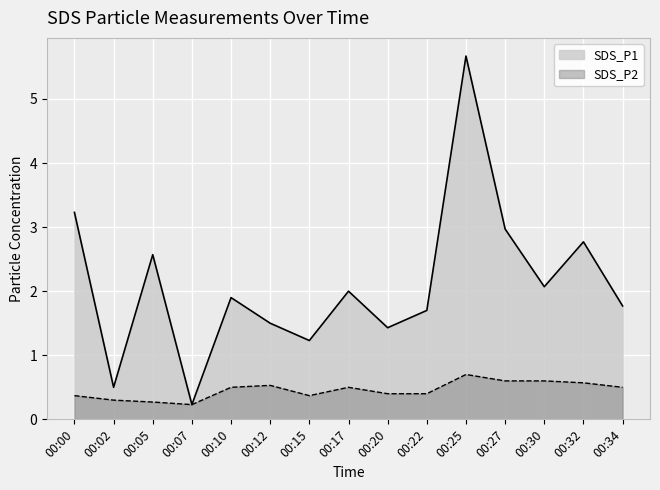

At how many categories does at least one series exceed 3?

2